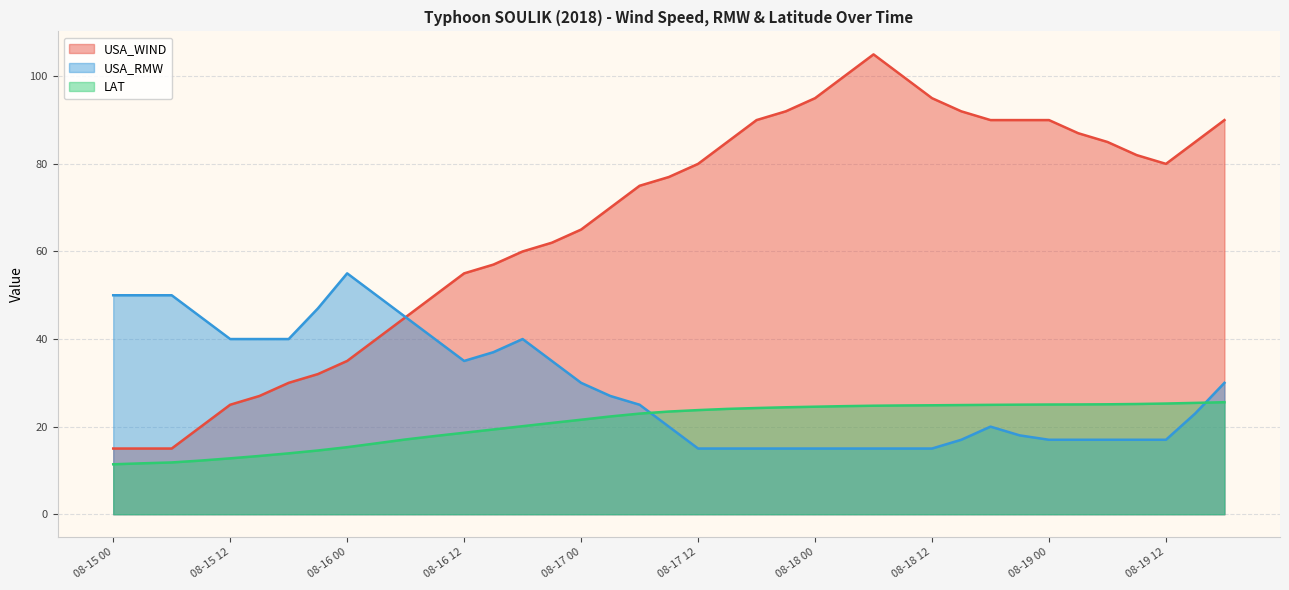

The USA_RMW series shows 10.1 at 08-15 06. True or false?

False